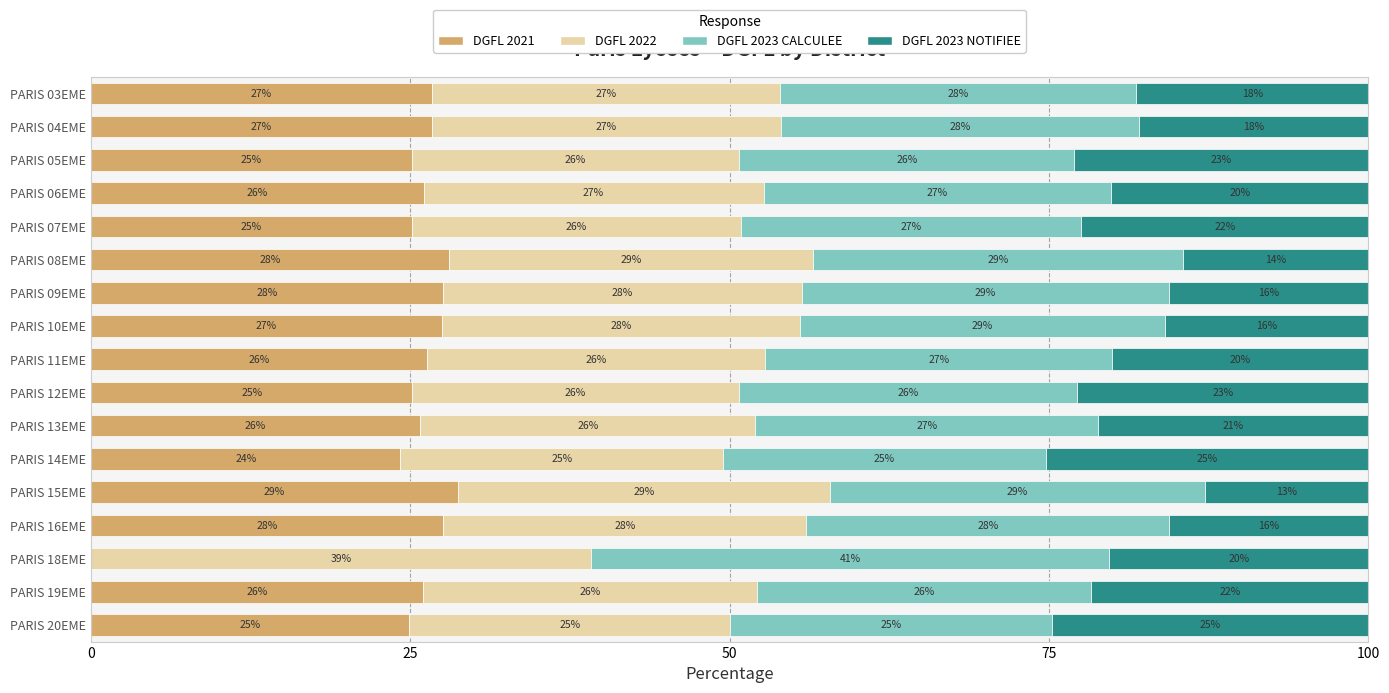

What are all the series names shown in the legend?

DGFL 2021, DGFL 2022, DGFL 2023 CALCULEE, DGFL 2023 NOTIFIEE